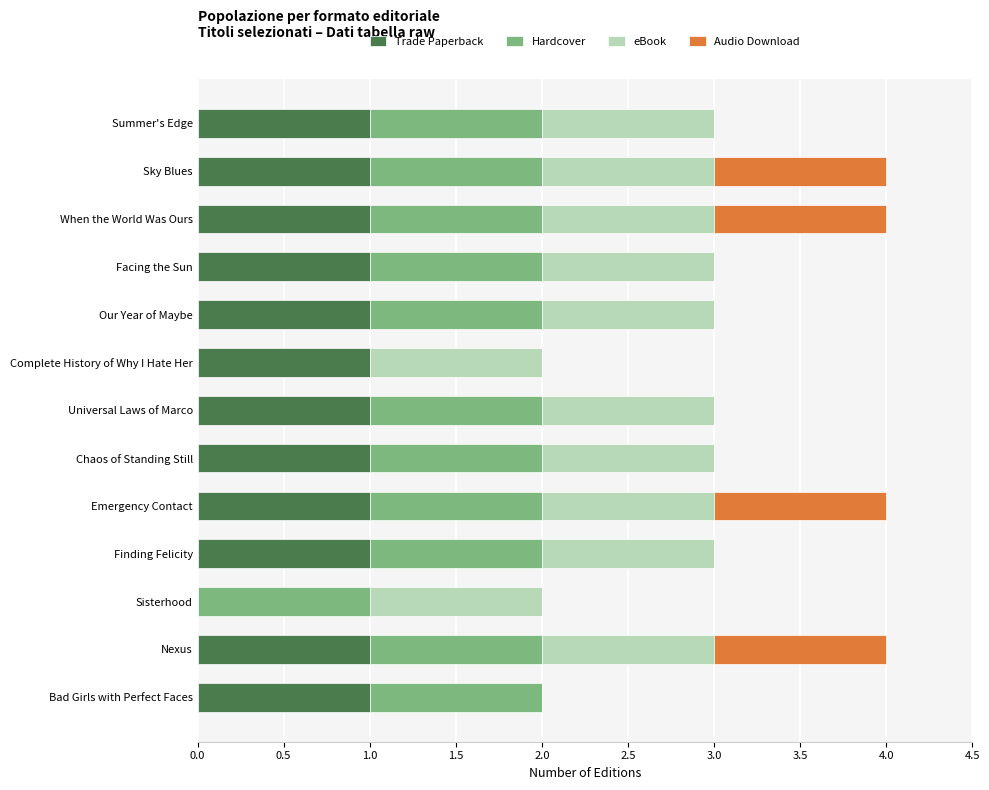

True or false: Trade Paperback has a value of 1 at Sky Blues.

True